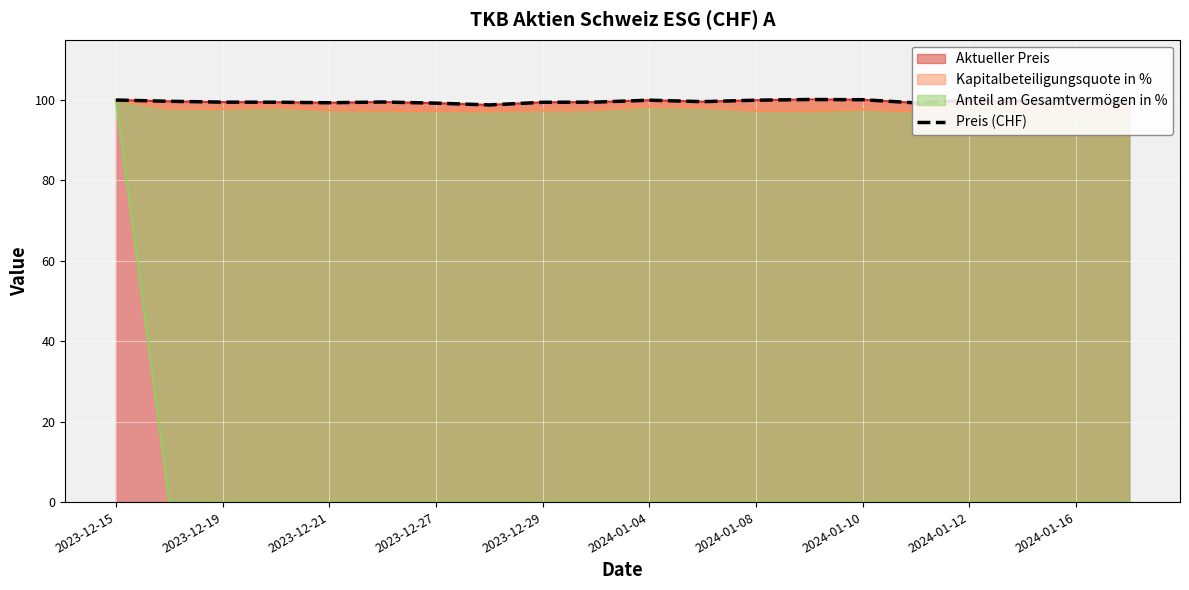

Reading right to left, list all the values displayed in this chart.

99.3	100.0	99.7	99.9	99.3	100.1	100.1	100.0	99.6	100.0	99.5	99.4	98.8	99.2	99.5	99.3	99.5	99.5	99.7	100.0